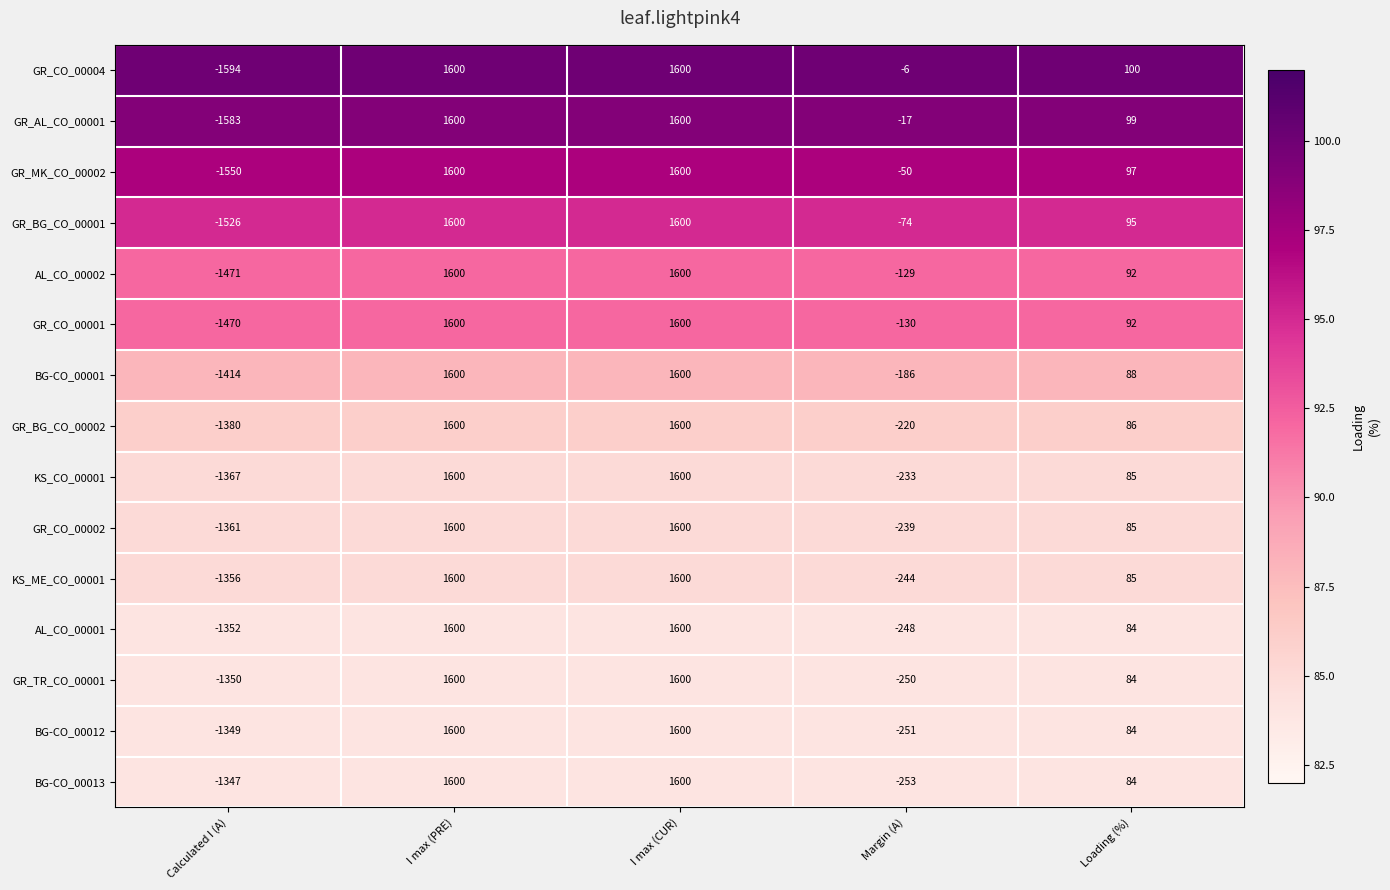

What is the minimum value shown in the chart?

-1594